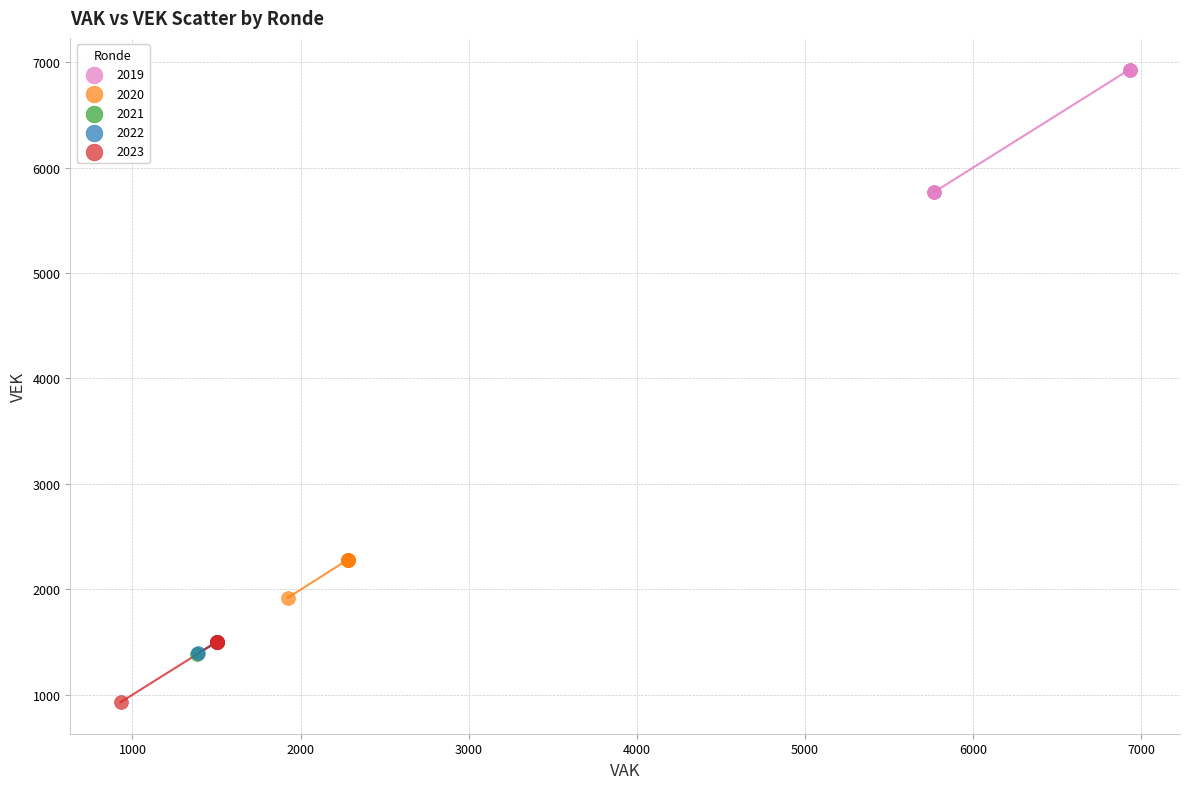

Which series has the widest spread of Y values?

2019